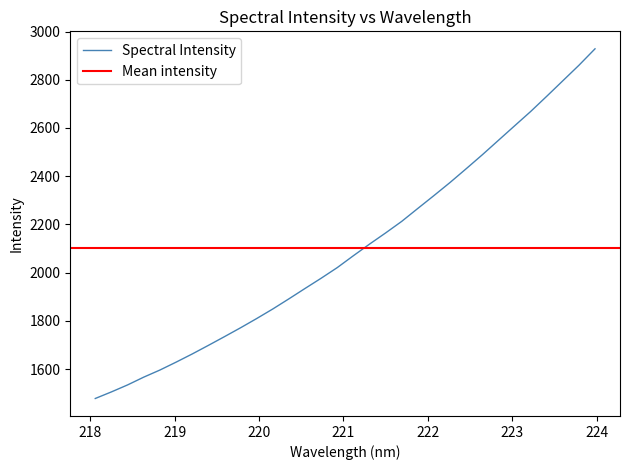

Rank the categories by value from lowest to highest.

218.0596, 218.2508, 218.442, 218.6332, 218.8244, 219.0156, 219.2067, 219.3979, 219.589, 219.7801, 219.9712, 220.1623, 220.3533, 220.5444, 220.7354, 220.9264, 221.1174, 221.3083, 221.4993, 221.6902, 221.8812, 222.0721, 222.263, 222.4538, 222.6447, 222.8355, 223.0264, 223.2172, 223.408, 223.5987, 223.7895, 223.9802